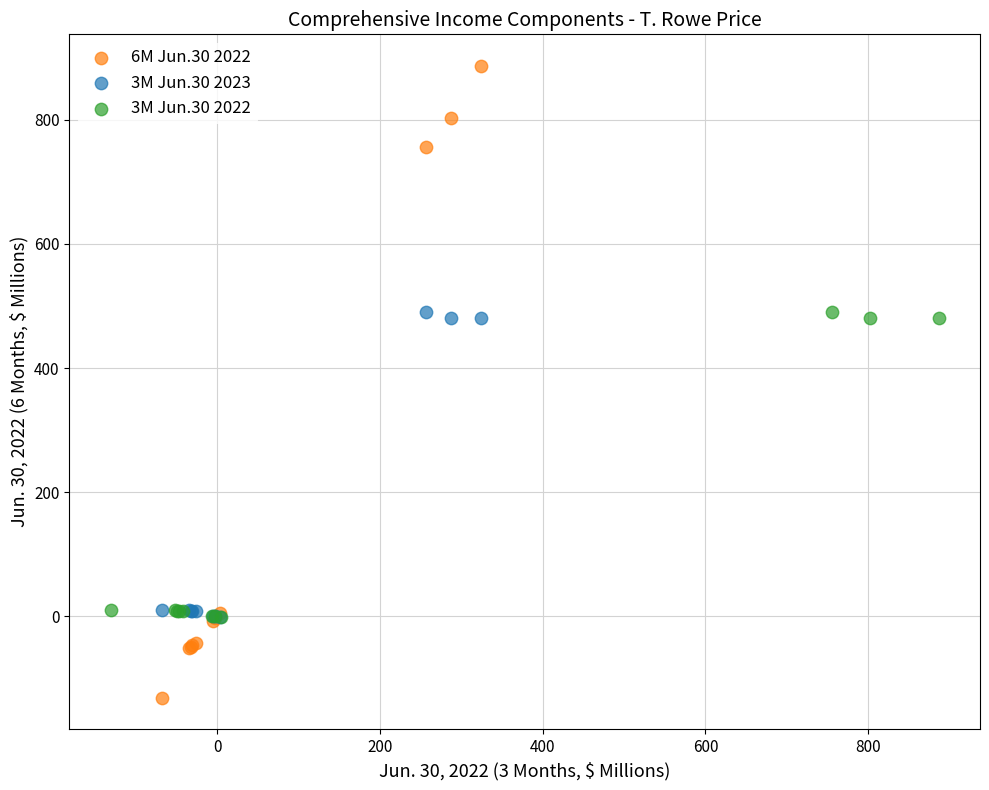

Which series reaches the minimum Y coordinate?

6M Jun.30 2022